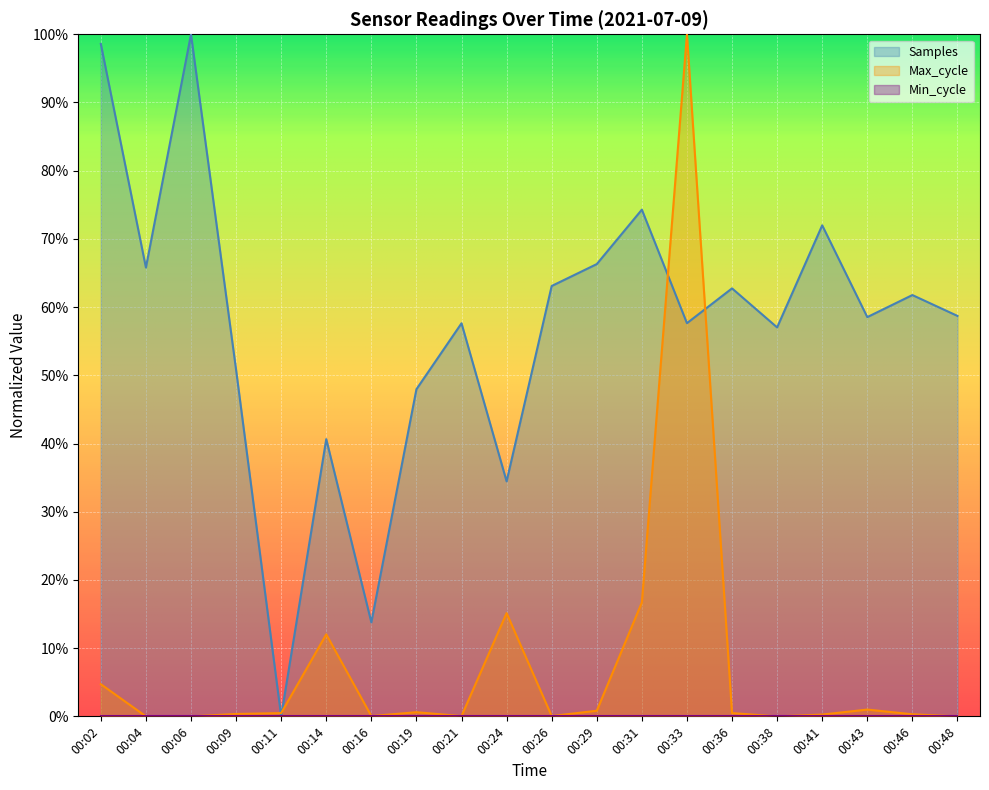

Which category has the lowest value across all series?

00:11